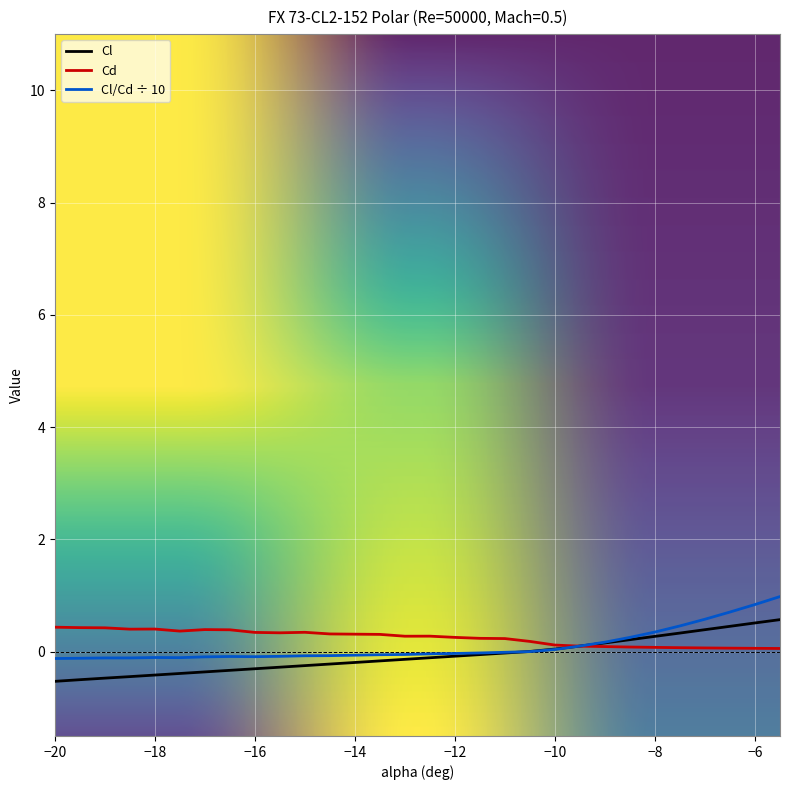

What is the greatest value displayed?

1.0